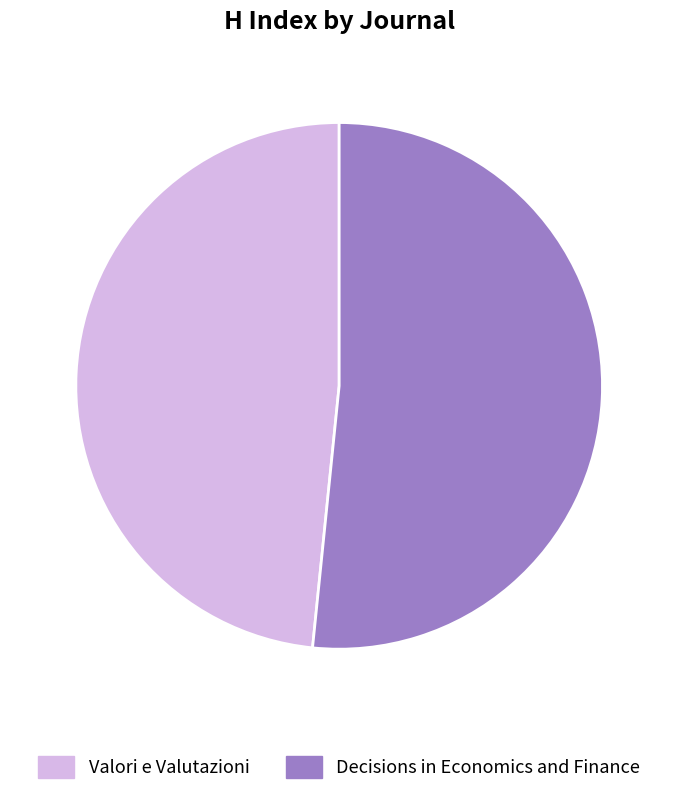

Approximately how many times larger is the value at Decisions in Economics and Finance compared to Valori e Valutazioni?

1.1